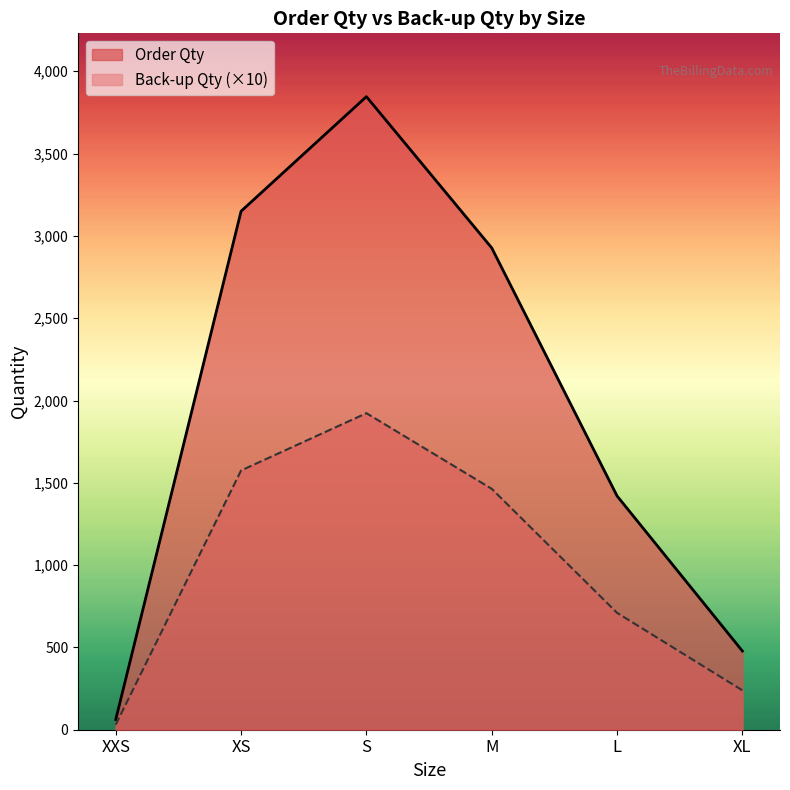

Which series changed the most between S and L?

Order Qty